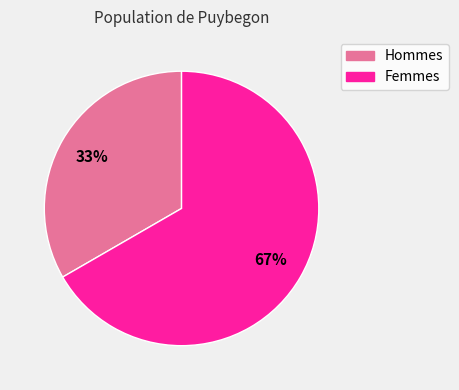

Is there a majority slice in this chart?

Yes